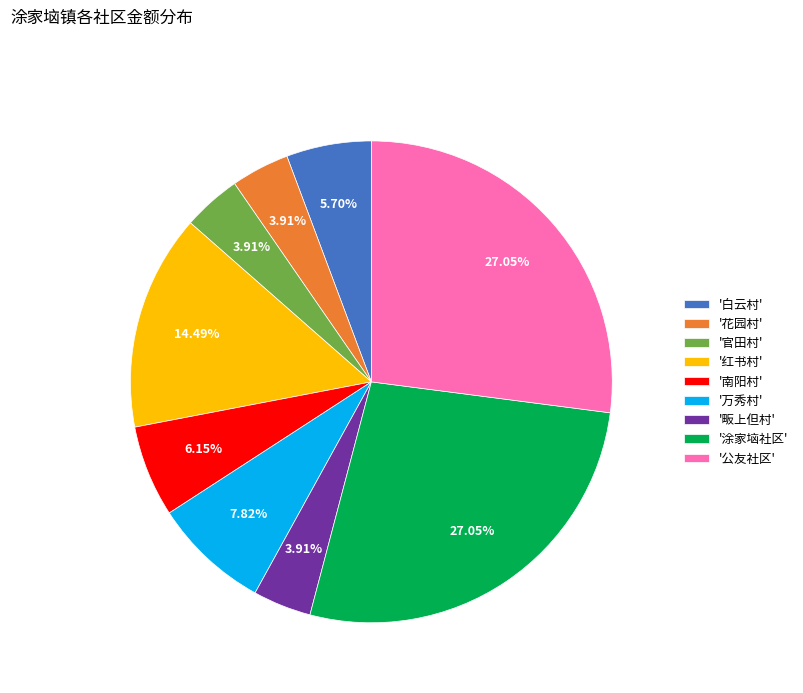

What is the ratio of the value at '万秀村' to the value at '官田村'?

2.0